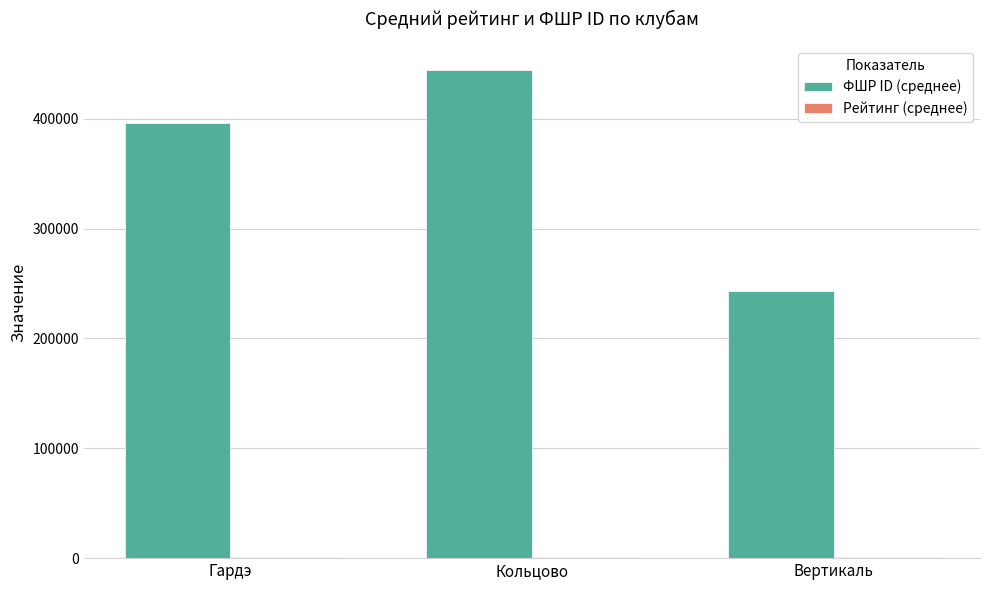

At which category does the chart reach its peak across all series?

Кольцово